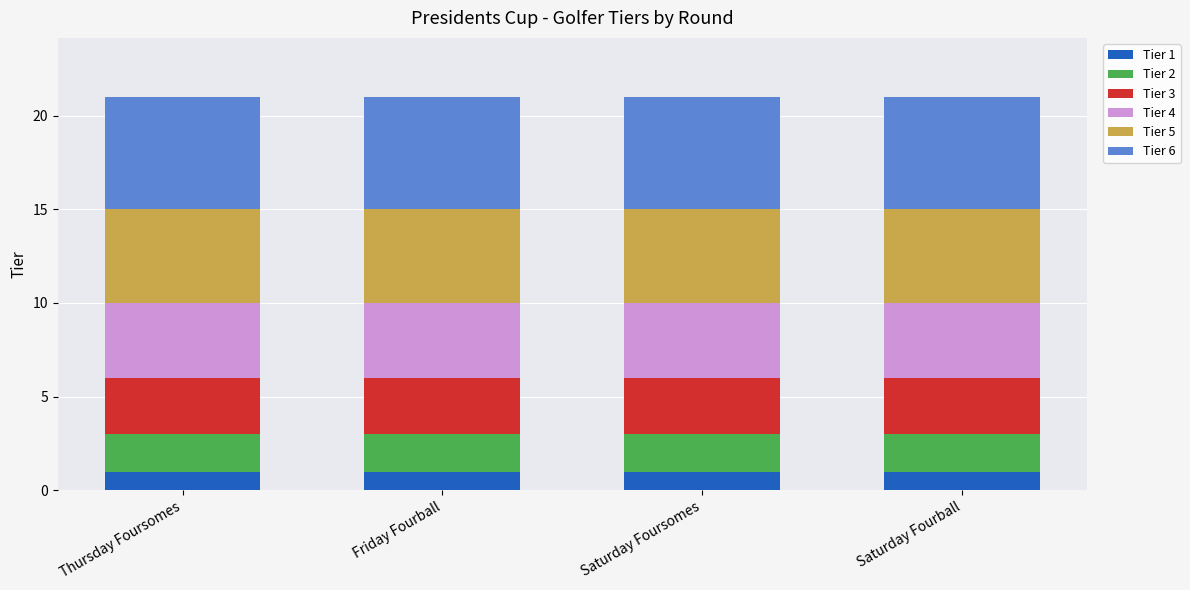

The value of Tier 1 at Thursday Foursomes is 0. True or false?

False